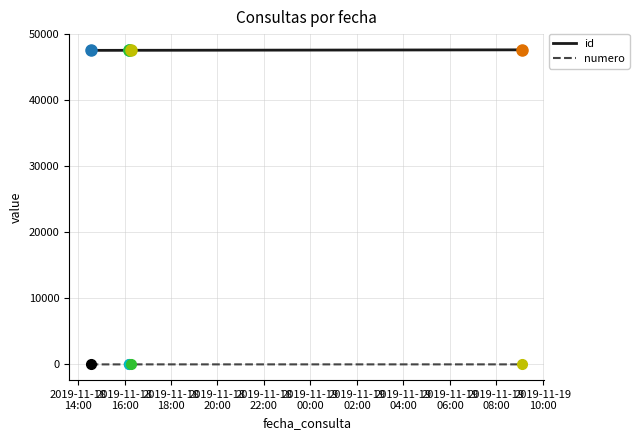

At how many categories does at least one series exceed 20459?

5